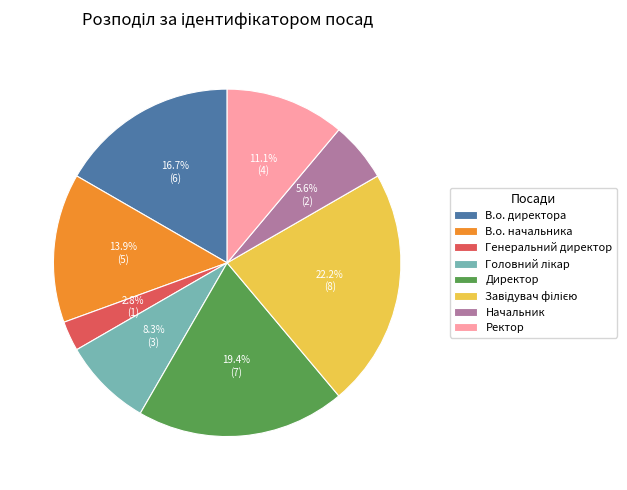

Which category has the smallest portion of the pie?

Генеральний директор